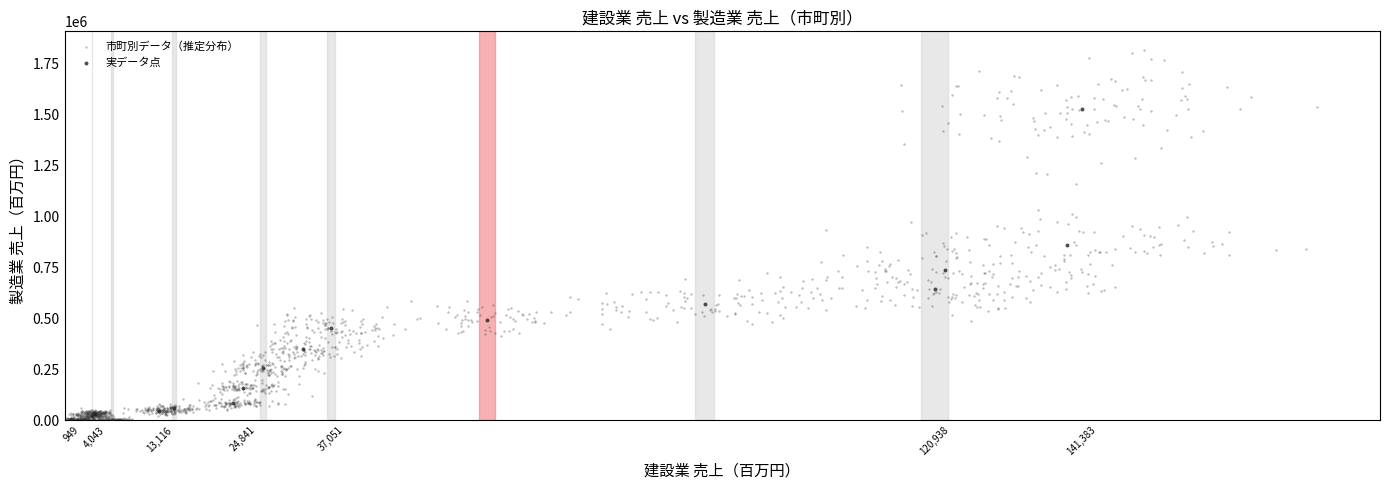

Which series reaches the maximum Y coordinate?

市町別データ（推定分布）